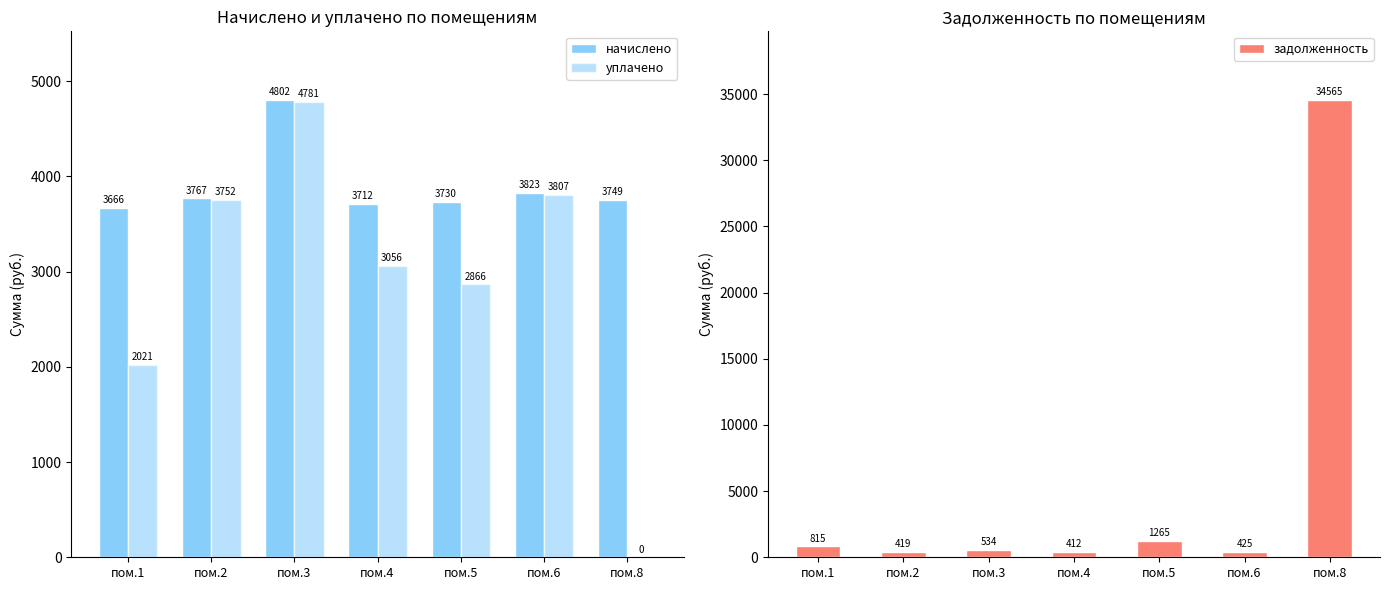

True or false: уплачено has a value of 4781.4 at пом.3.

True